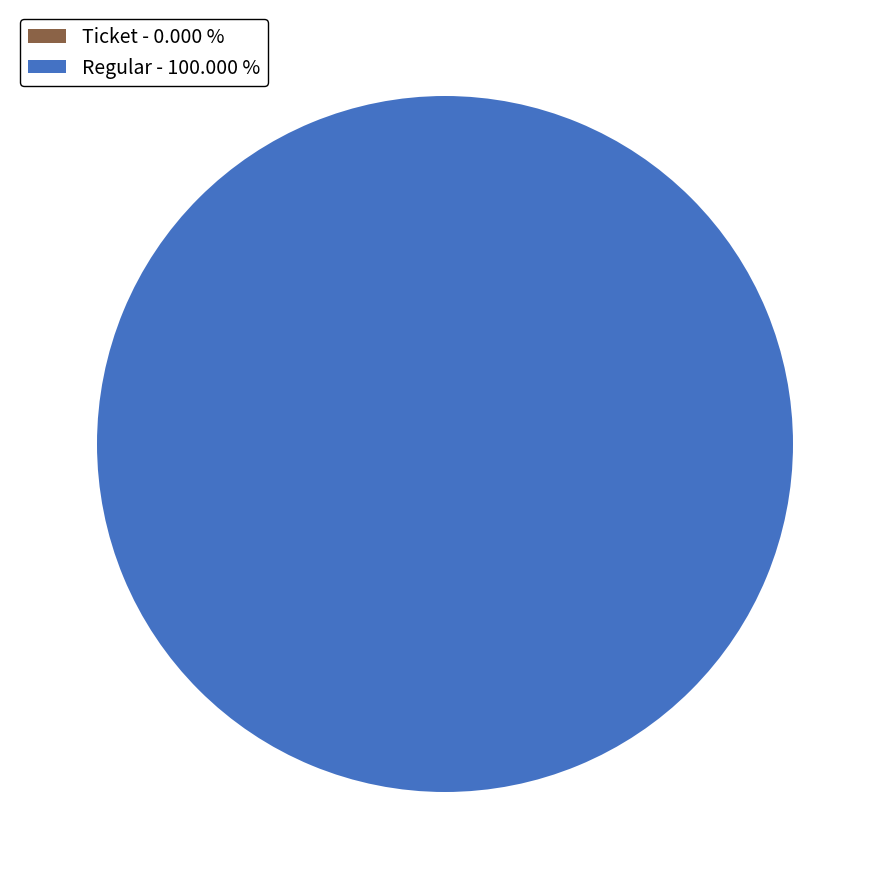

What percentage do Regular and Ticket together represent?

100.0%